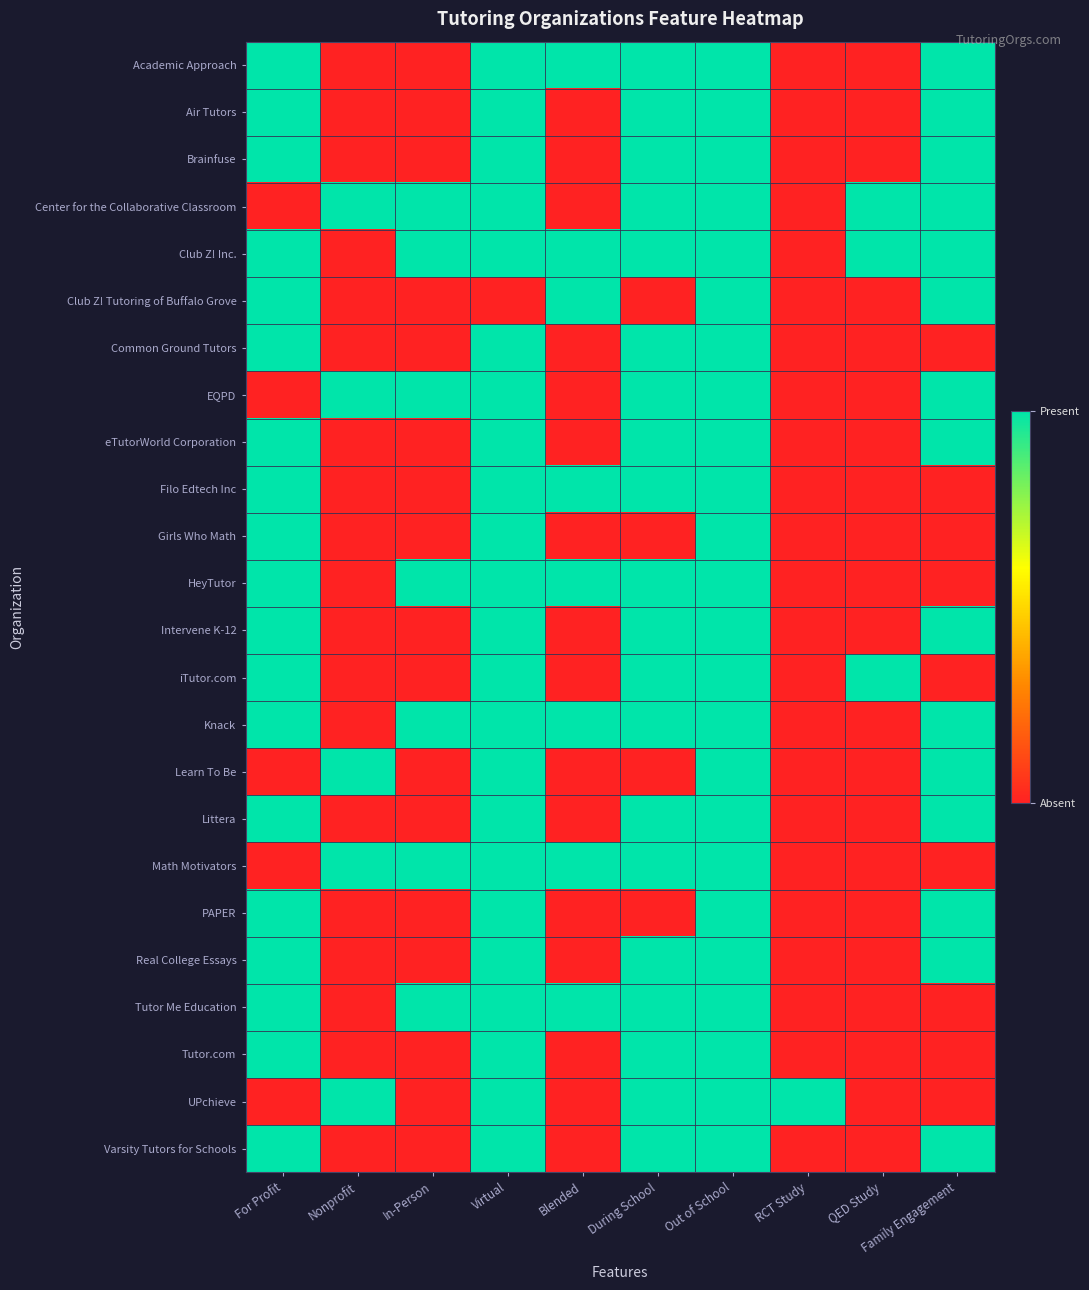

Rank the series by their maximum value, from highest to lowest.

Academic Approach, Air Tutors, Brainfuse, Center for the Collaborative Classroom, Club Z! Inc., Club Z! Tutoring of Buffalo Grove, Common Ground Tutors, EQPD, eTutorWorld Corporation, Filo Edtech Inc, Girls Who Math, HeyTutor, Intervene K-12, iTutor.com, Knack, Learn To Be, Littera, Math Motivators, PAPER, Real College Essays, Tutor Me Education, Tutor.com, UPchieve, Varsity Tutors for Schools